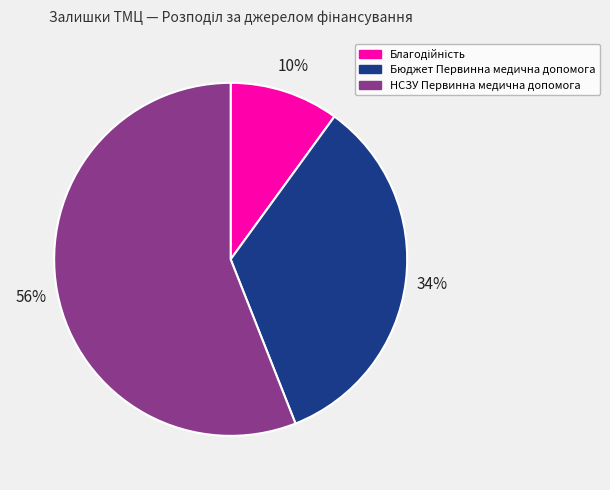

How many segments does this pie chart have?

3